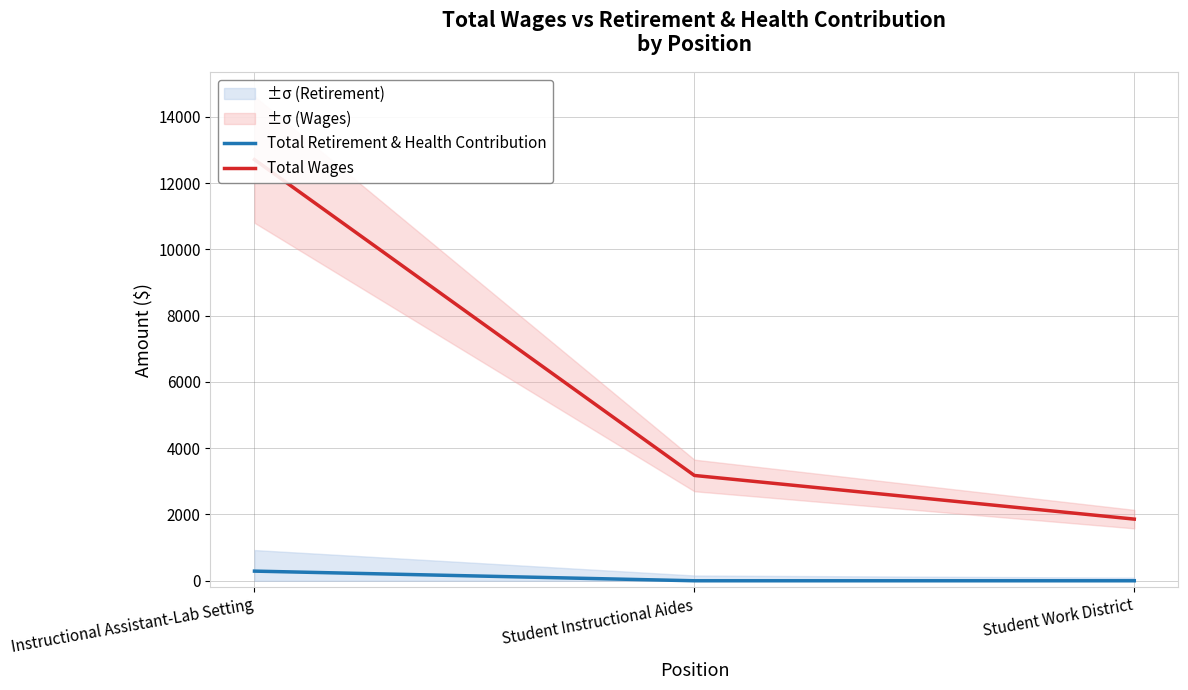

True or false: Total Retirement & Health Contribution has a value of 490 at Instructional Assistant-Lab Setting.

False